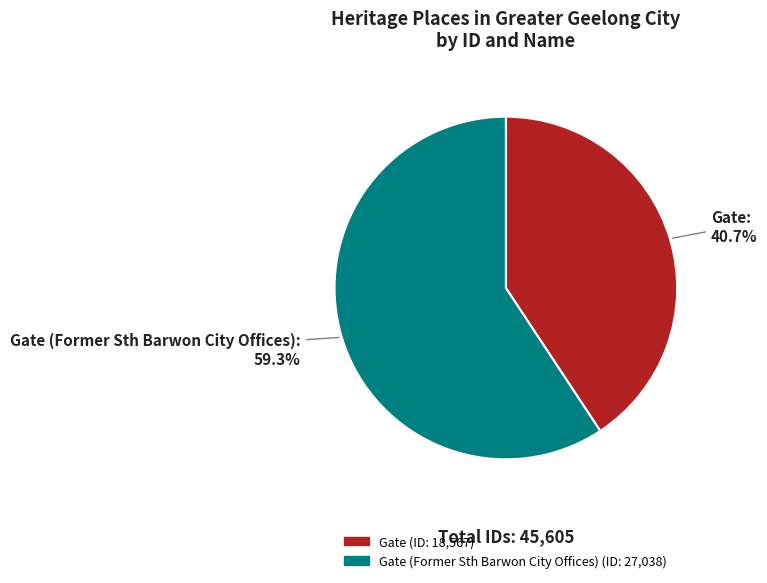

Which category has the smallest portion of the pie?

Gate